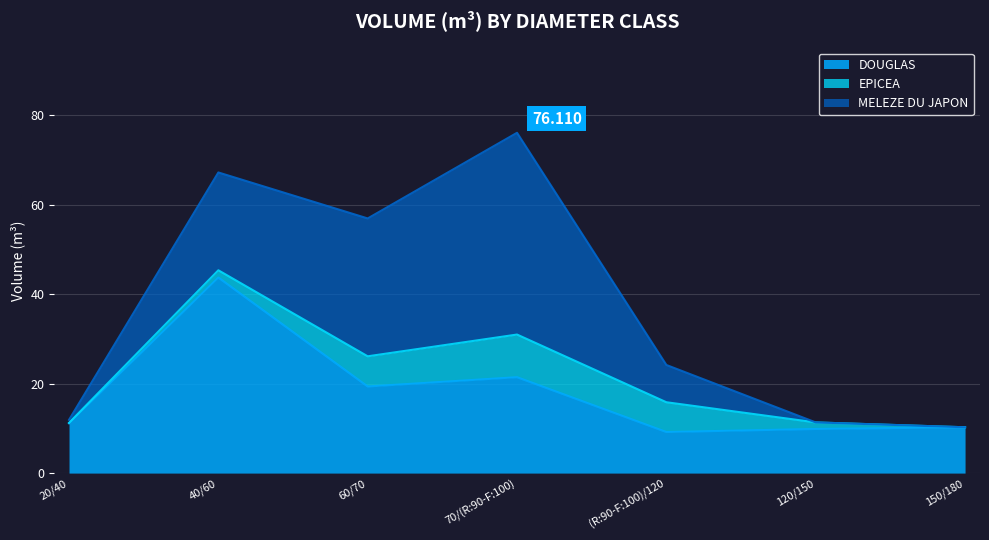

True or false: DOUGLAS and MELEZE DU JAPON intersect in this chart.

True